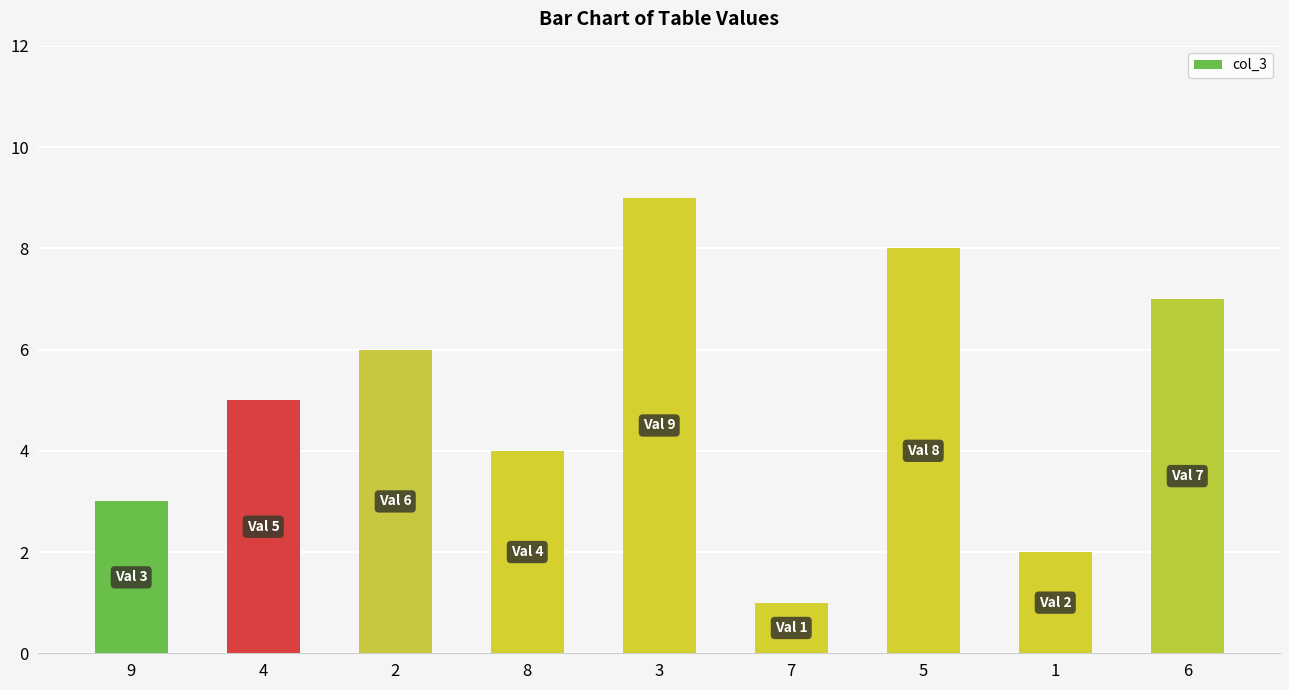

What is the sum of all values?

45